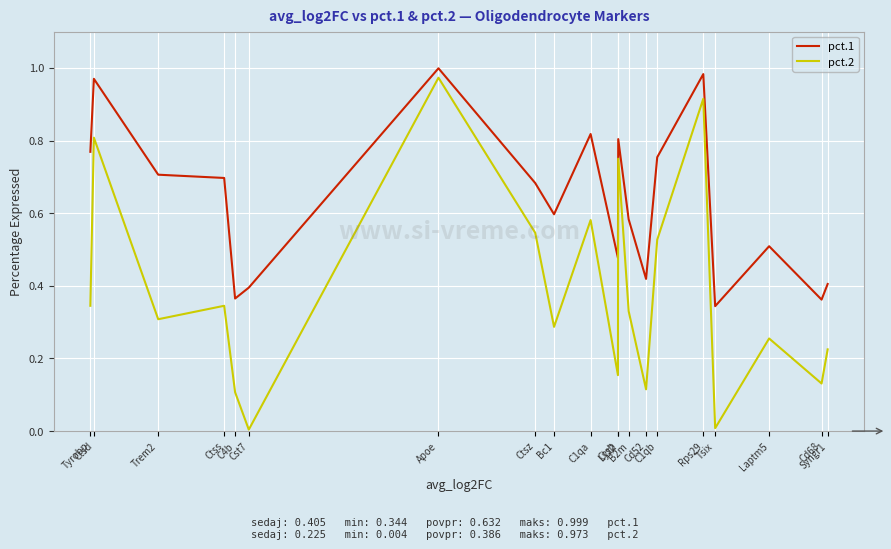

At Laptm5, list the series in order from largest to smallest.

pct.1, pct.2